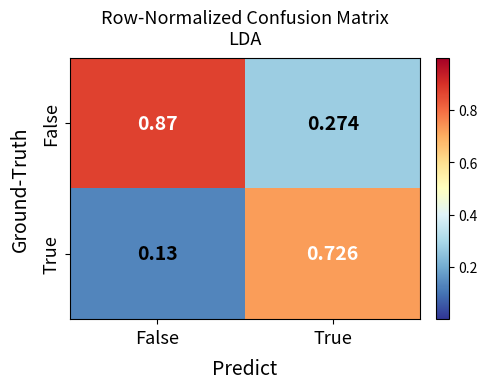

Which category has the highest value across all series?

False